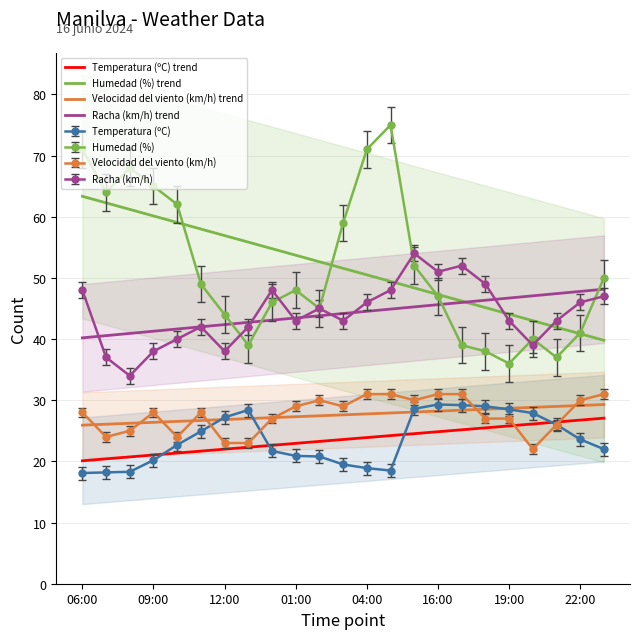

Count the number of categories in the chart.

23